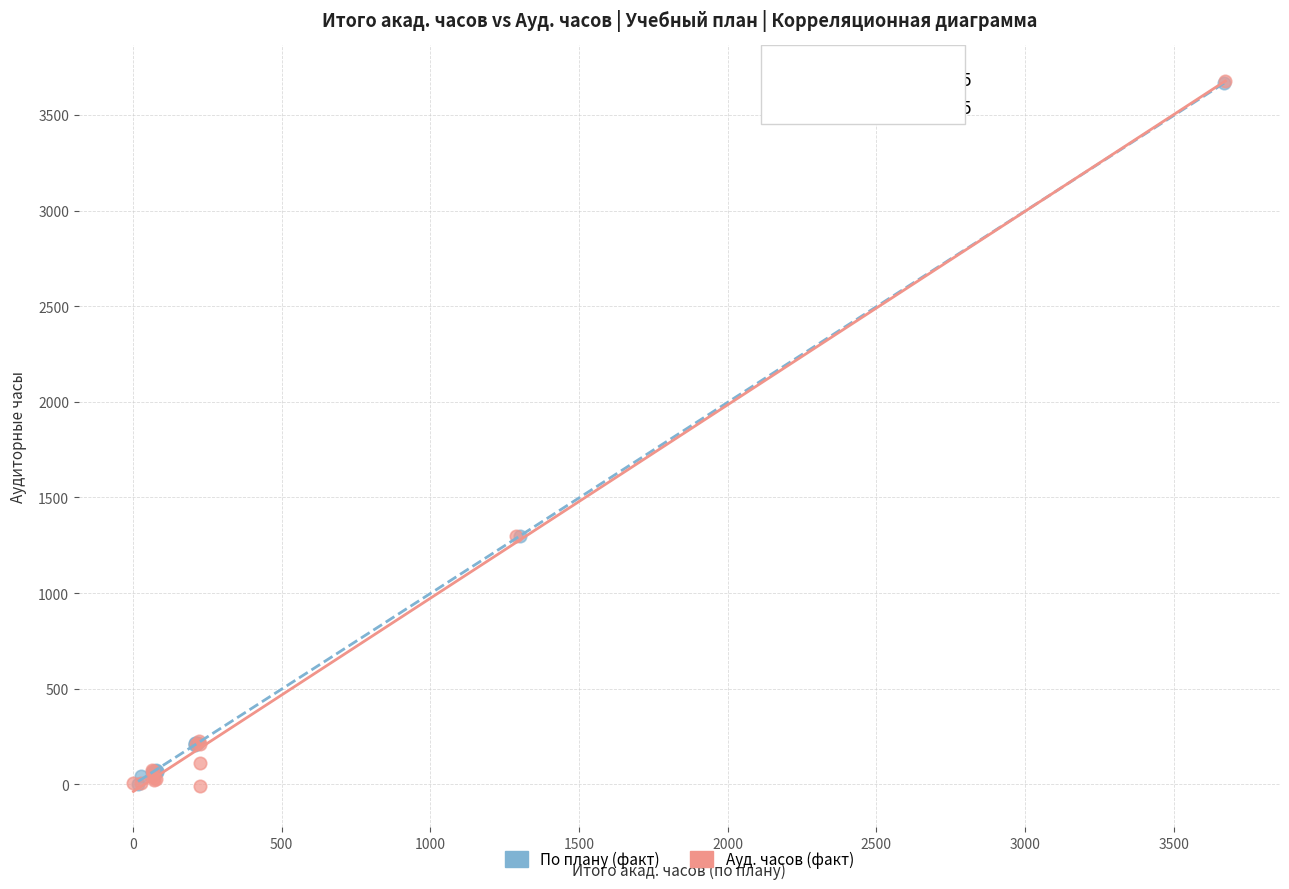

Which series has the widest spread of Y values?

Ауд. часов (факт)